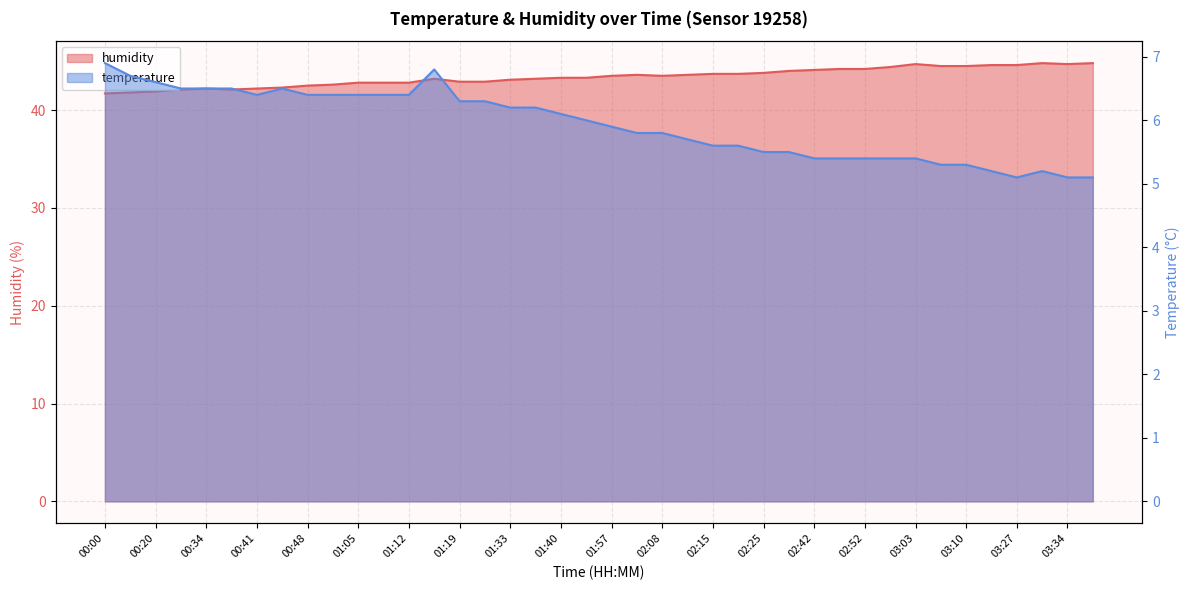

Reading right to left, extract all data points from this chart.

temperature: 03:40=5.1	03:34=5.1	03:30=5.2	03:27=5.1	03:23=5.2	03:10=5.3	03:06=5.3	03:03=5.4	02:56=5.4	02:52=5.4	02:49=5.4	02:42=5.4	02:32=5.5	02:25=5.5	02:21=5.6	02:15=5.6	02:11=5.7	02:08=5.8	02:04=5.8	01:57=5.9	01:47=6.0	01:40=6.1	01:37=6.2	01:33=6.2	01:23=6.3	01:19=6.3	01:16=6.8	01:12=6.4	01:09=6.4	01:05=6.4	00:54=6.4	00:48=6.4	00:44=6.5	00:41=6.4	00:37=6.5	00:34=6.5	00:31=6.5	00:20=6.6	00:13=6.7	00:00=6.9
humidity: 03:40=44.8	03:34=44.7	03:30=44.8	03:27=44.6	03:23=44.6	03:10=44.5	03:06=44.5	03:03=44.7	02:56=44.4	02:52=44.2	02:49=44.2	02:42=44.1	02:32=44.0	02:25=43.8	02:21=43.7	02:15=43.7	02:11=43.6	02:08=43.5	02:04=43.6	01:57=43.5	01:47=43.3	01:40=43.3	01:37=43.2	01:33=43.1	01:23=42.9	01:19=42.9	01:16=43.2	01:12=42.8	01:09=42.8	01:05=42.8	00:54=42.6	00:48=42.5	00:44=42.3	00:41=42.2	00:37=42.1	00:34=42.2	00:31=42.1	00:20=41.9	00:13=41.8	00:00=41.7